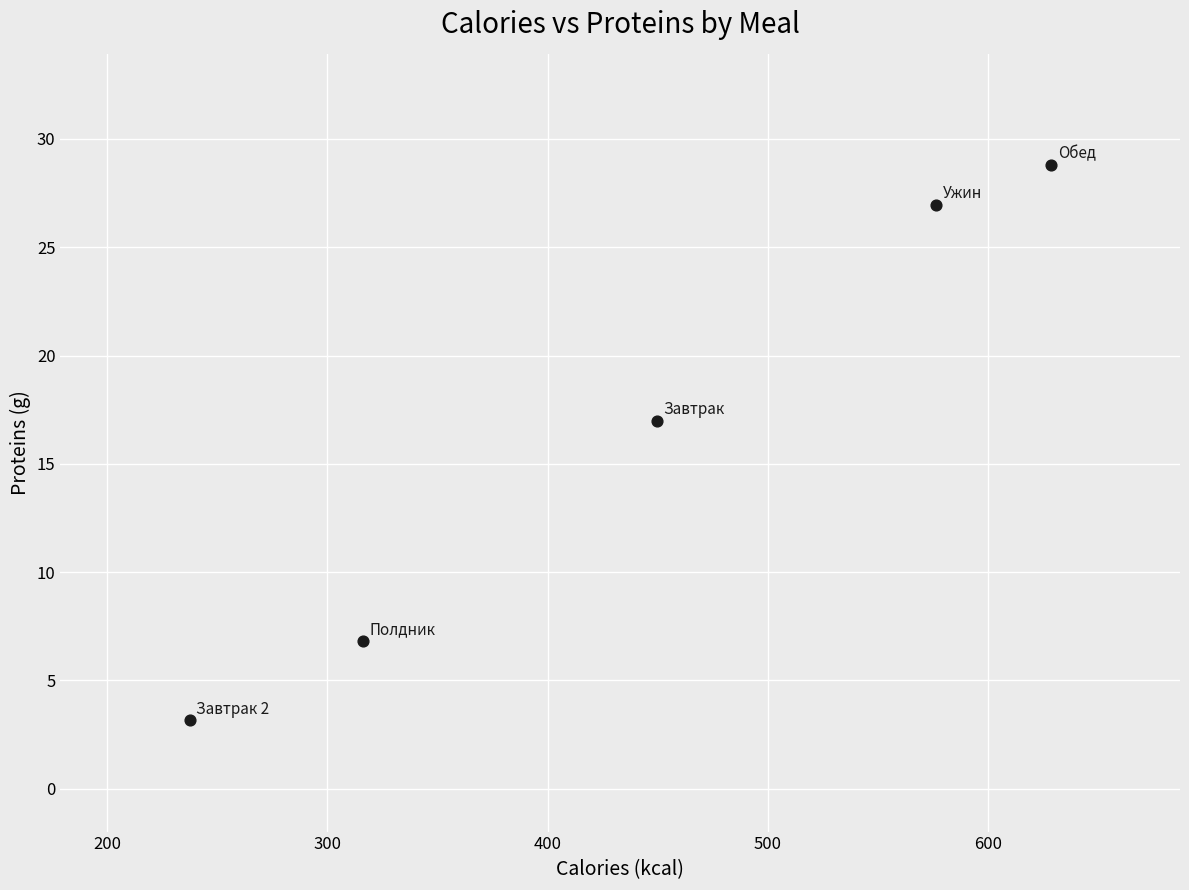

What Y value in the scatter plot is closest to 15?

17.0